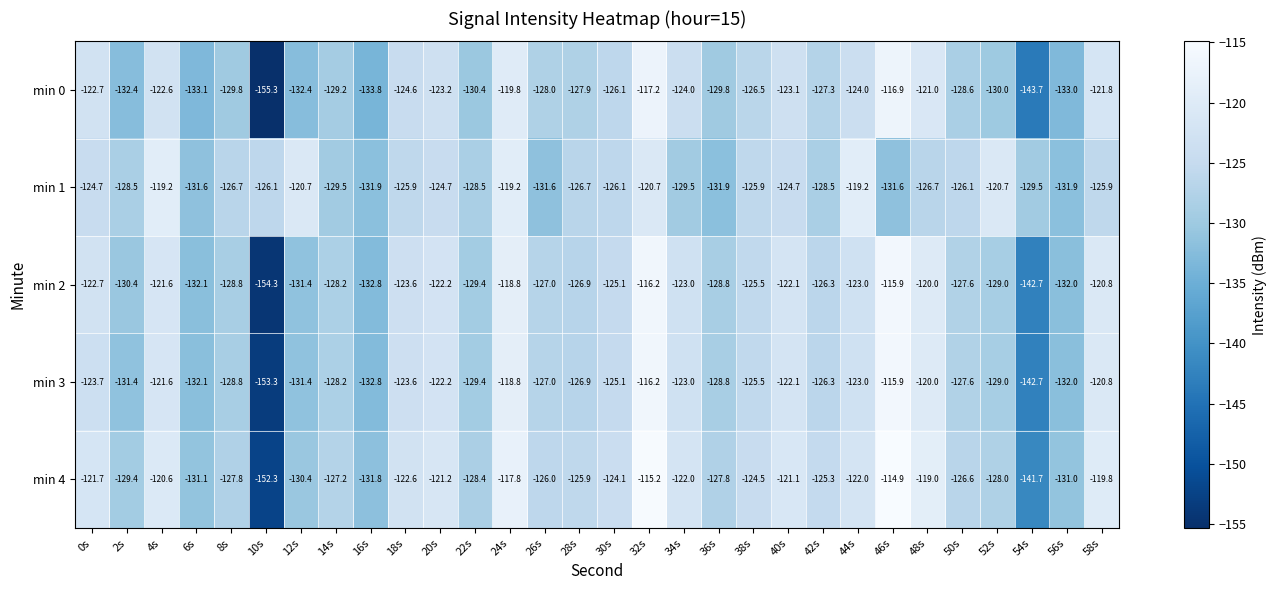

What is the highest value of the min 3 series?

-115.9